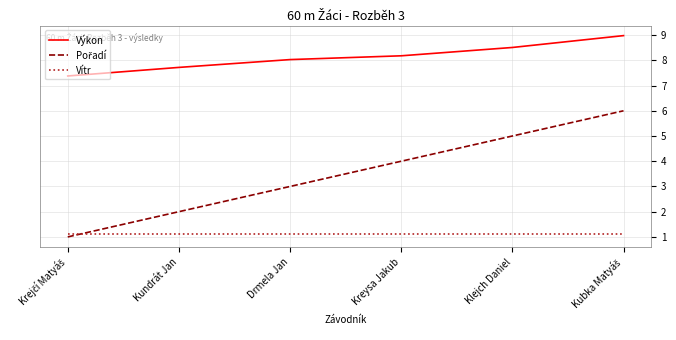

What is the minimum value shown in the chart?

1.0